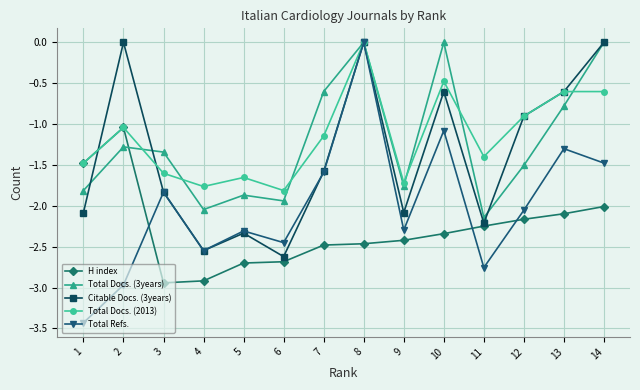

At which label is Total Refs. closest to -1?

10